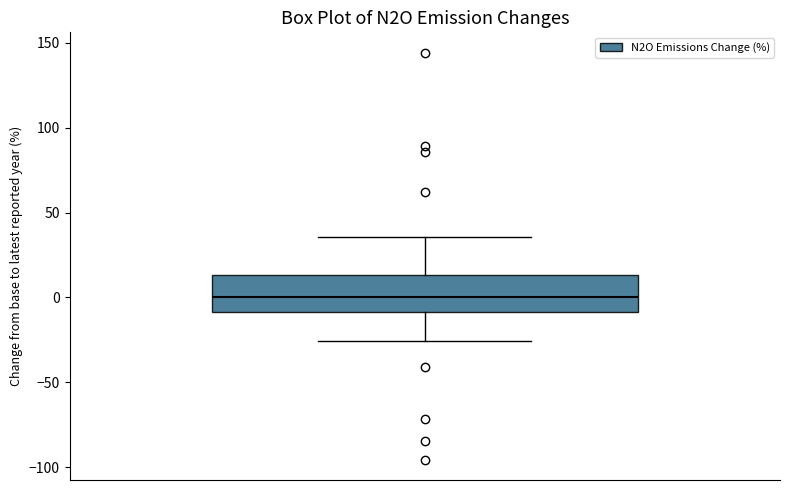

Transcribe this box plot: give where the median line is, the range the box spans, and where the two whiskers end, as read against the y-axis. The values are not printed on the chart, so give them approximately, as read against the axis.

median 0, box -10 to 15, whiskers -25 to 35